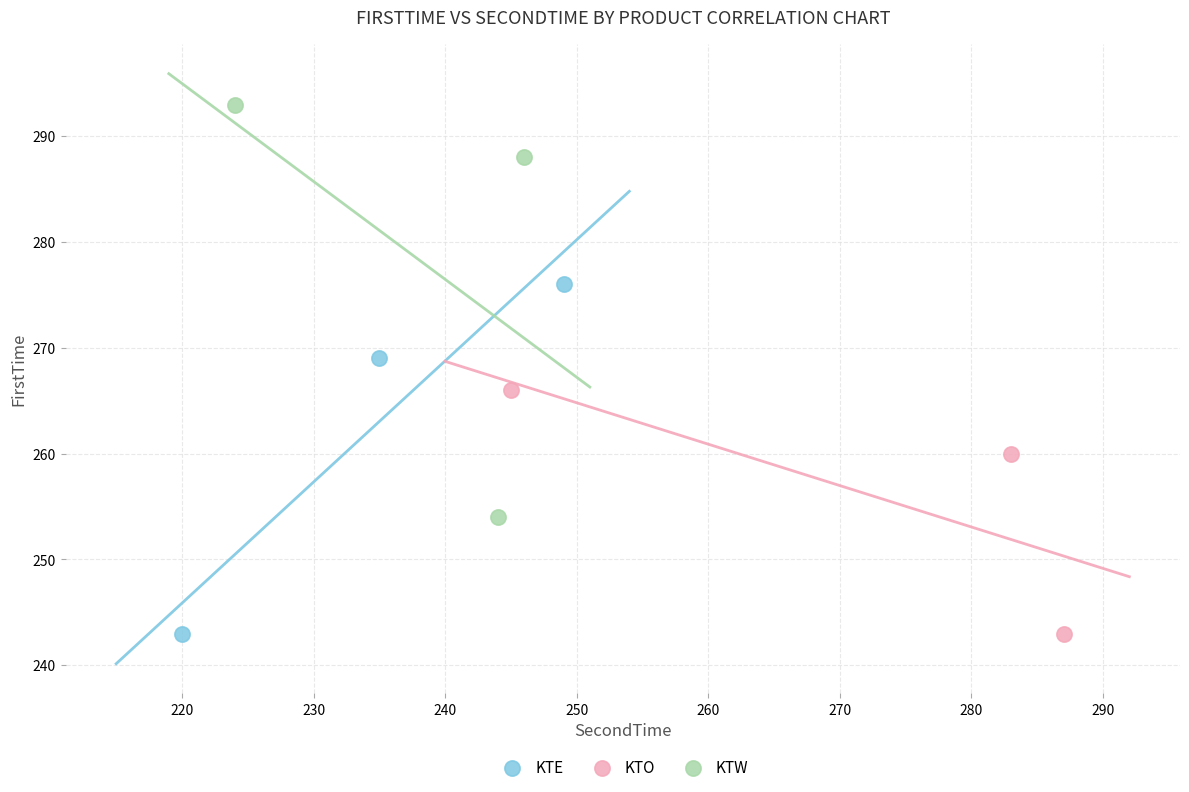

Which series reaches the maximum Y coordinate?

KTW